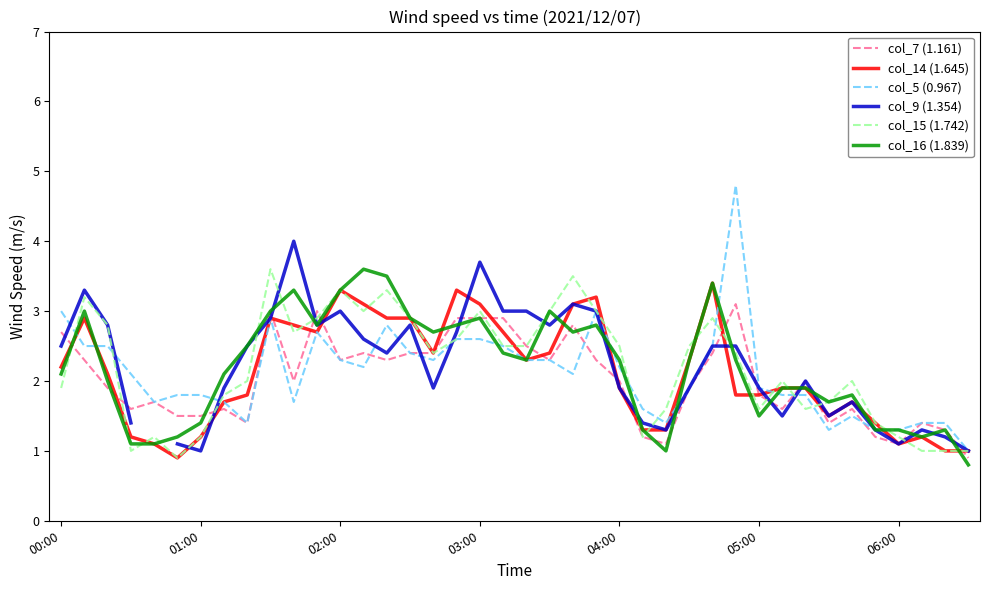

Which has a higher value, 26 or 34?

34